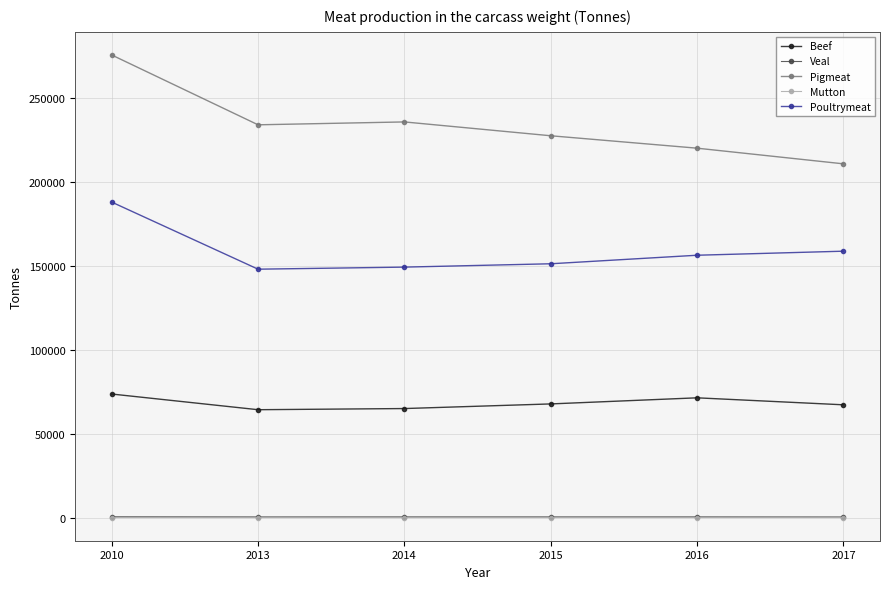

Which series has the largest total across all categories?

Pigmeat